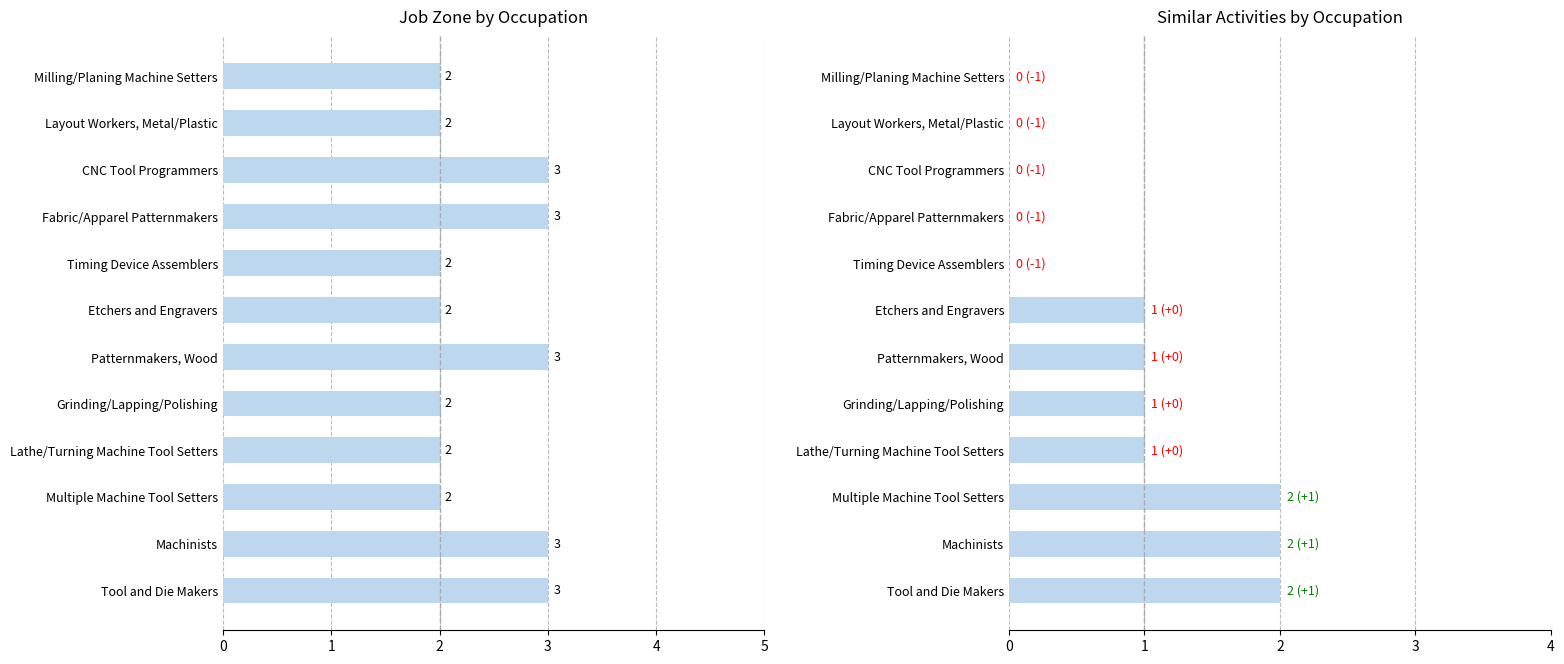

Reading left to right, list all the values displayed in this chart.

Job Zone: 3	3	2	2	2	3	2	2	3	3	2	2
Similar Activities: 2	2	2	1	1	1	1	0	0	0	0	0